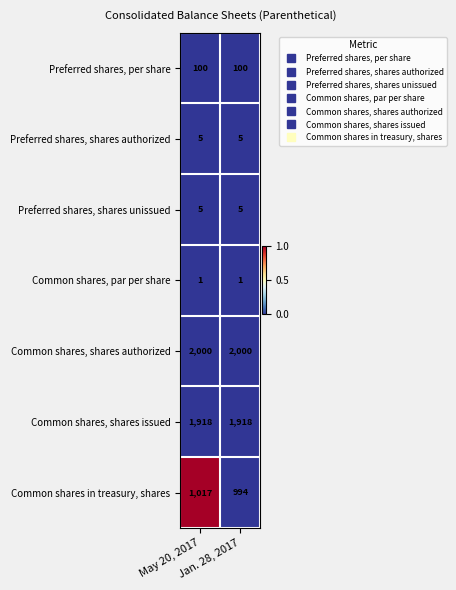

Which series has the largest total across all categories?

Common shares, shares authorized